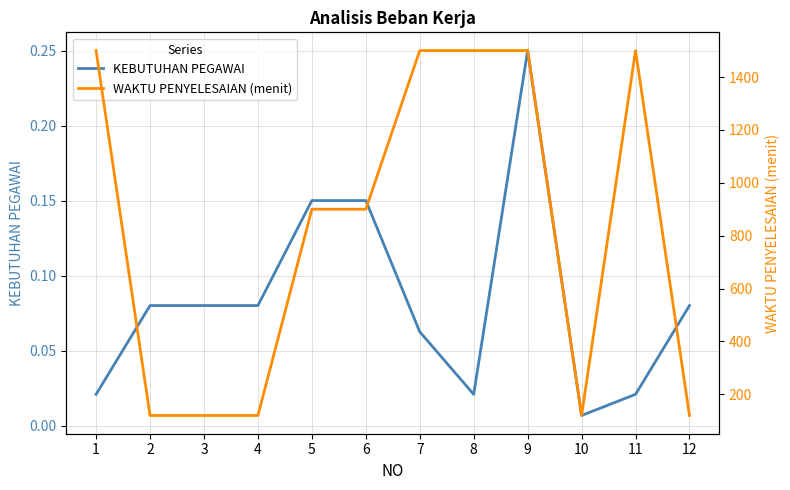

Rank the series by their maximum value, from highest to lowest.

WAKTU PENYELESAIAN (menit), KEBUTUHAN PEGAWAI